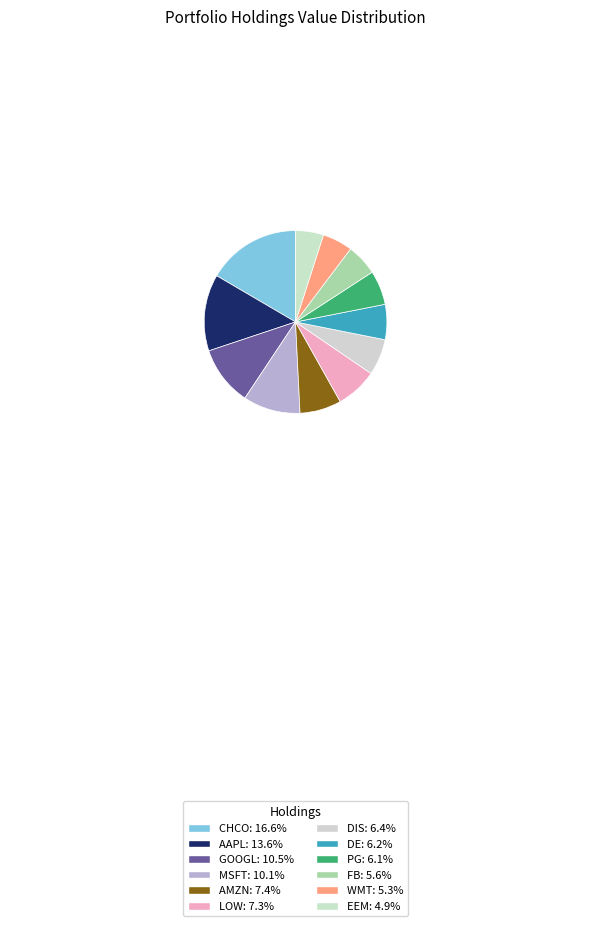

What percentage is NOT represented by LOW?

92.7%